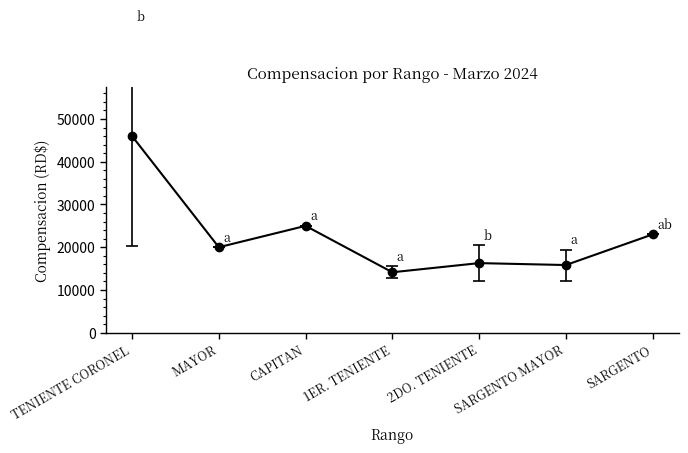

Read the value at TENIENTE CORONEL.

46000.0